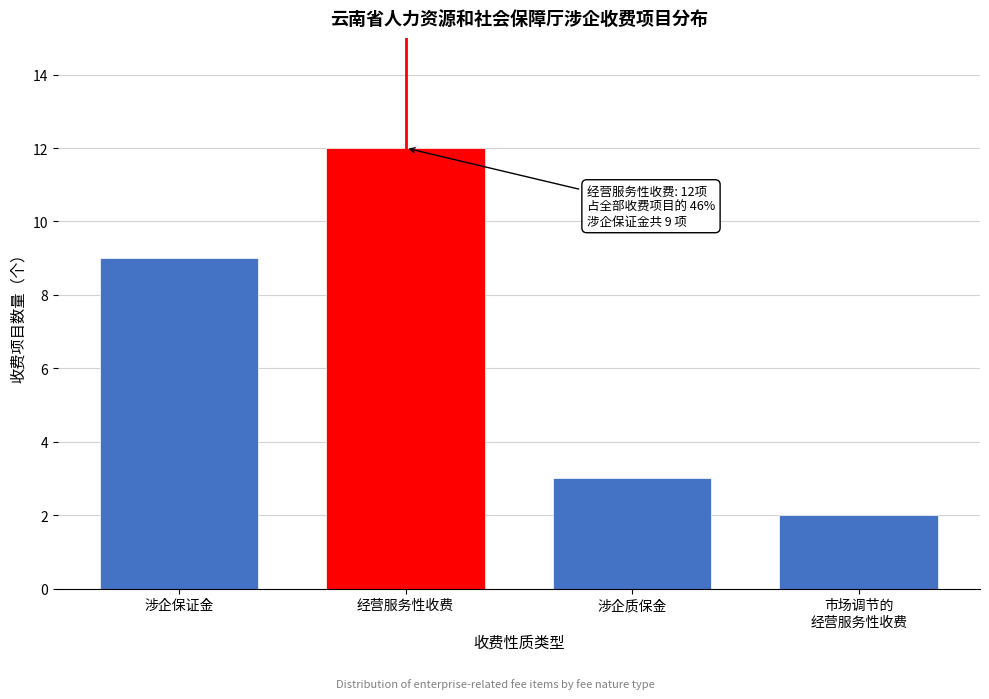

Reading left to right, list all the values displayed in this chart.

9	12	3	2